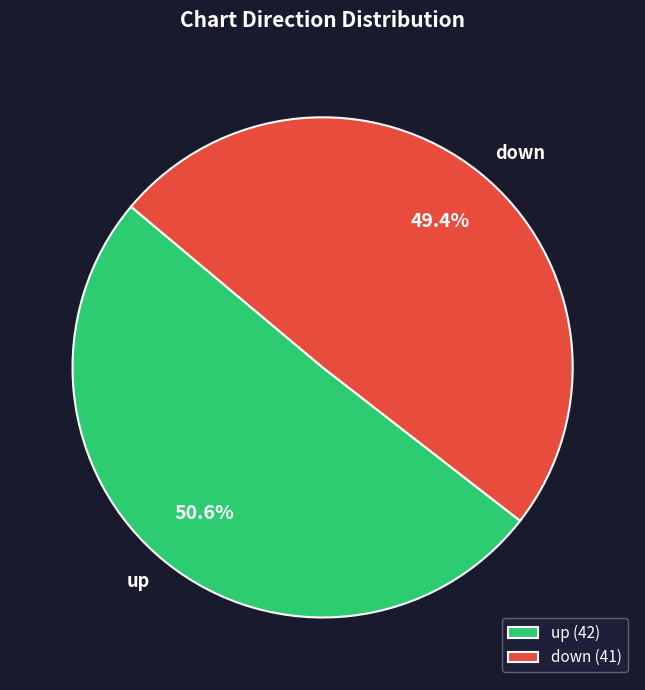

To the nearest percent, what percentage of the pie is down?

49%